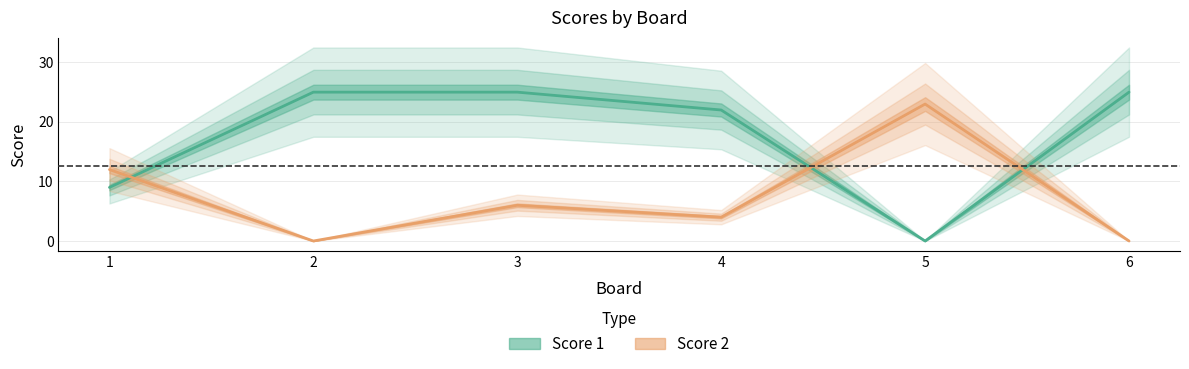

What is the difference between the second highest and minimum values in the Score 1 series?

25